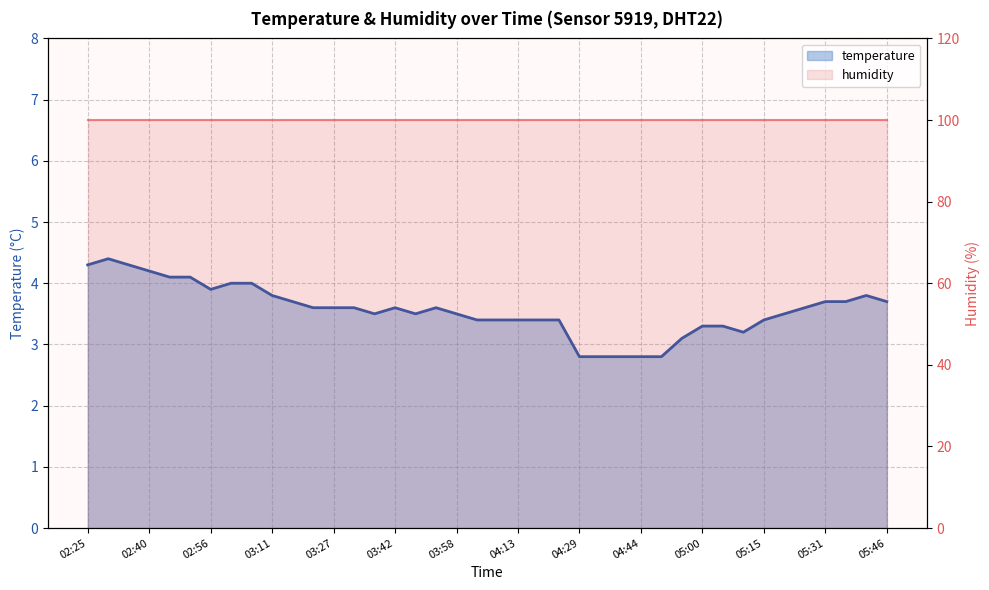

What is the change in value from 03:06 to 05:15?

-0.6